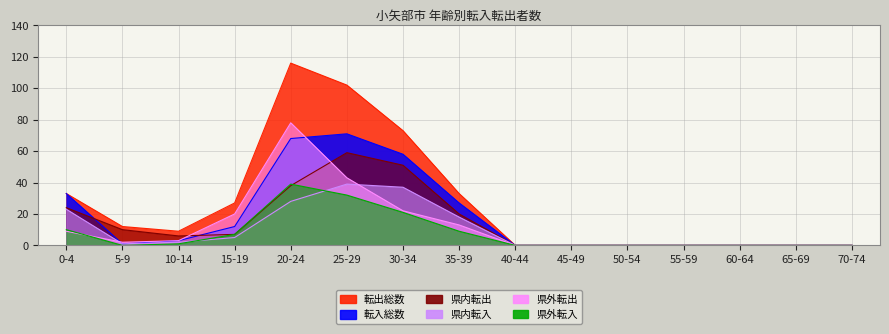

What is the difference between the 県内転出 values at 15-19 and 65-69?

7